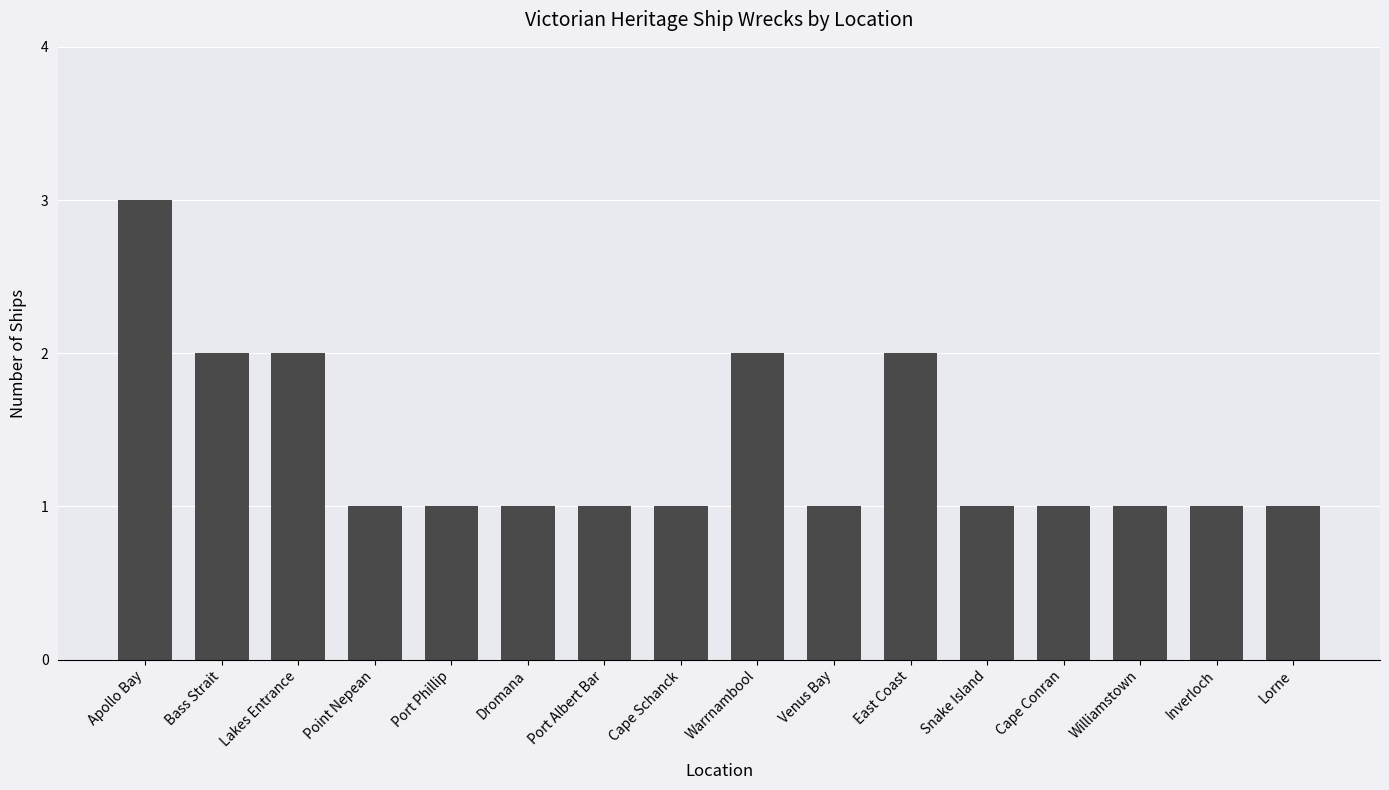

True or false: the data shows 3 at Warrnambool.

False